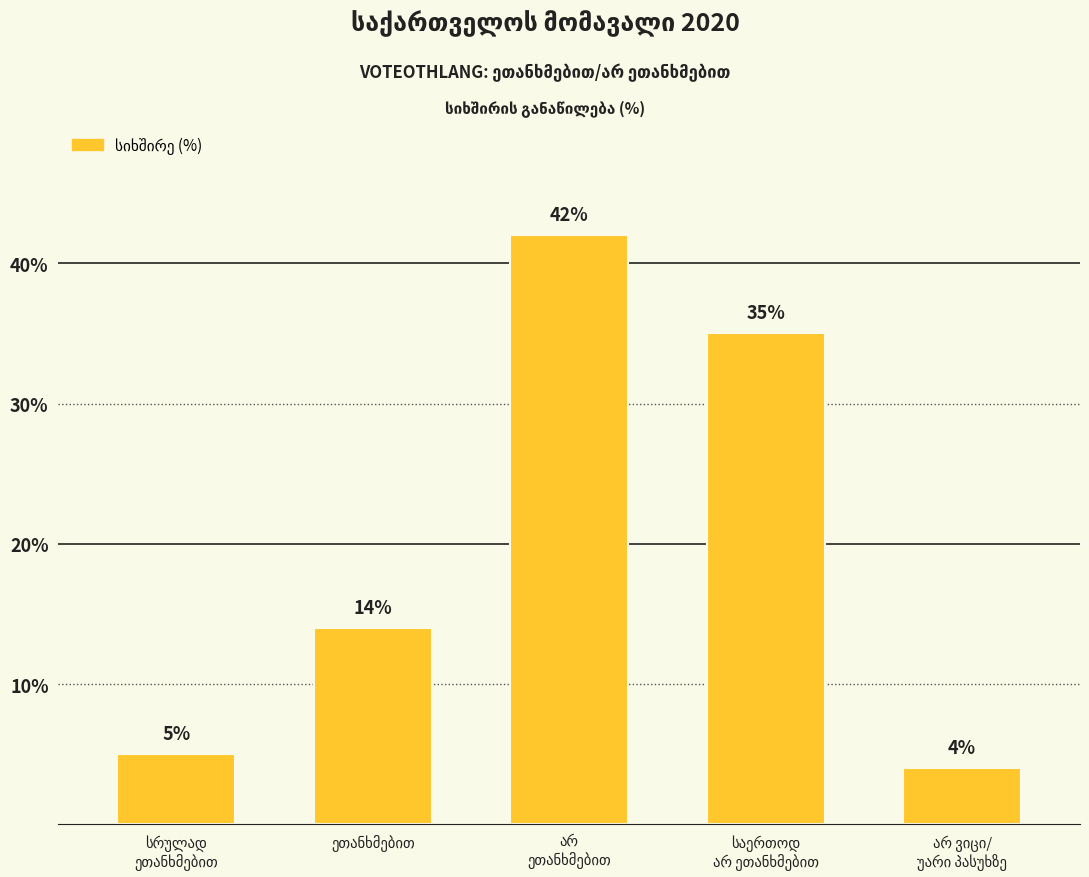

What is the difference between the maximum and second lowest values?

37